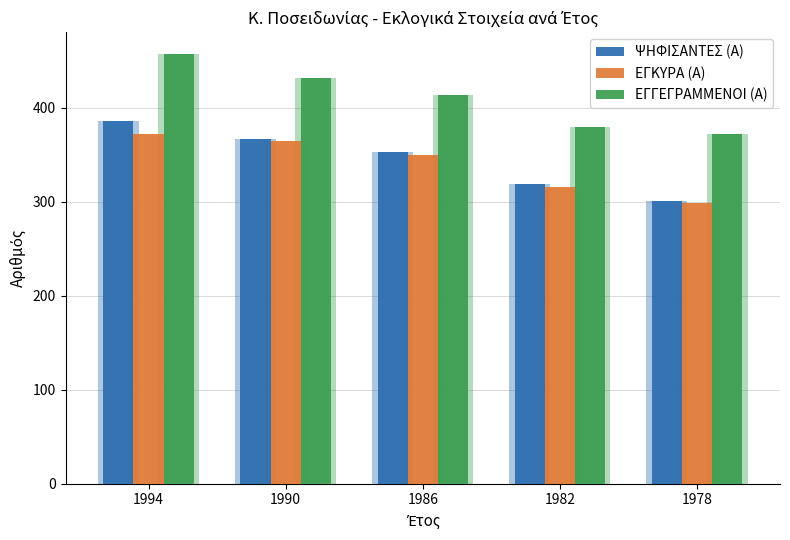

Where is ΕΓΓΕΓΡΑΜΜΕΝΟΙ (Α) nearest to the value 414?

1986